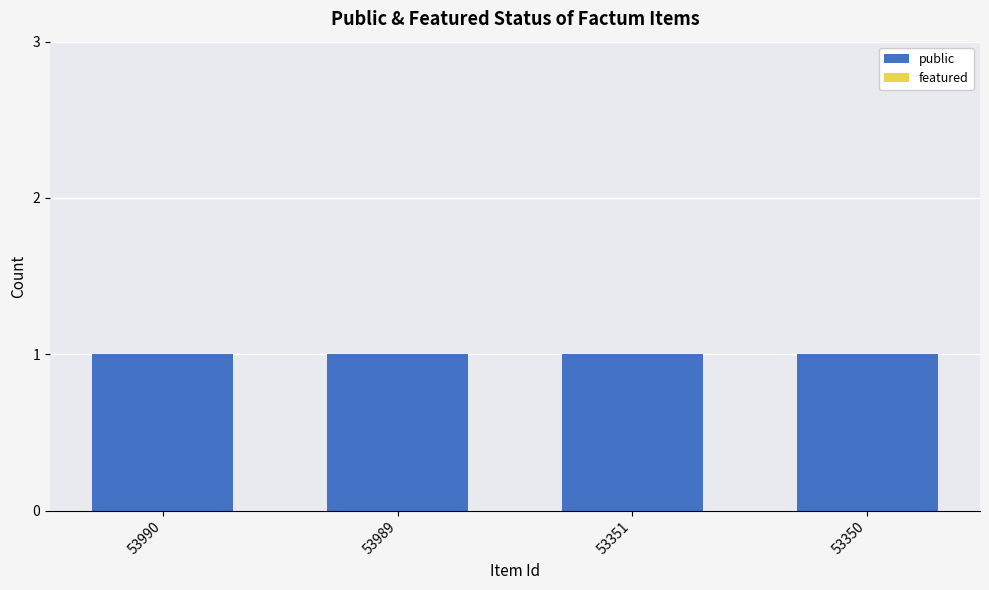

The public series shows 1 at 53350. True or false?

False